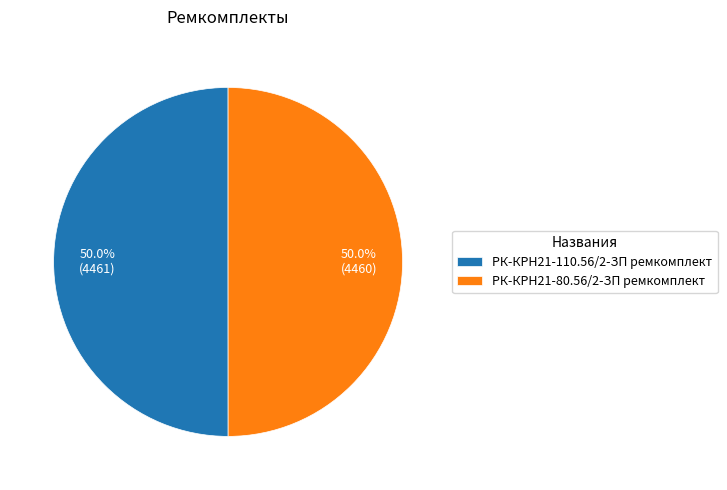

To the nearest percent, what is the combined percentage of РК-КРН21-110.56/2-ЗП ремкомплект and РК-КРН21-80.56/2-ЗП ремкомплект?

100%